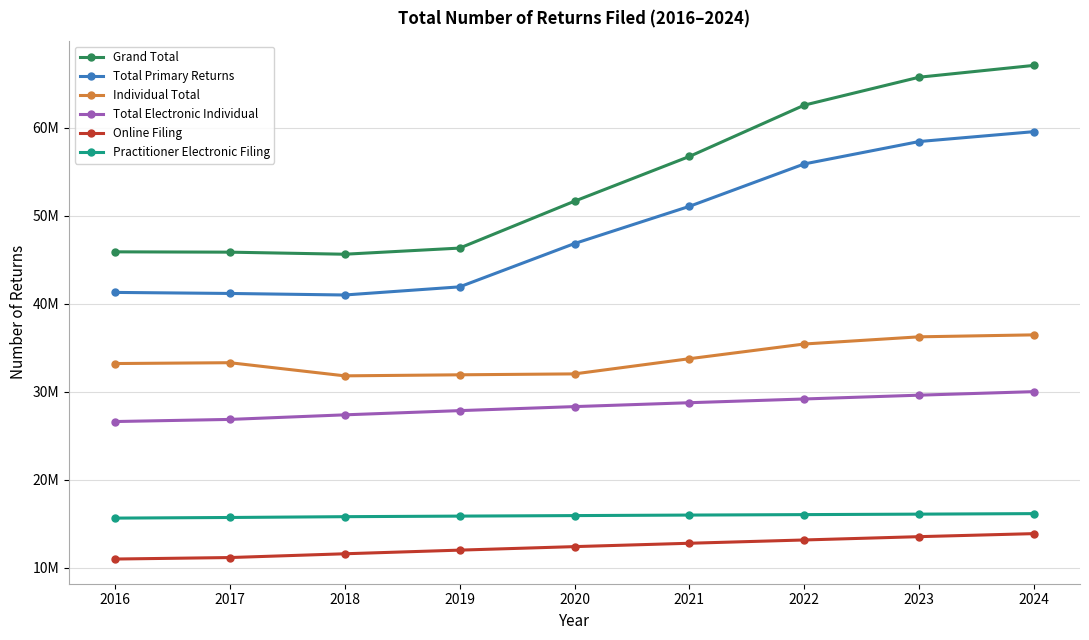

At which category does Individual Total reach its first local peak?

2017